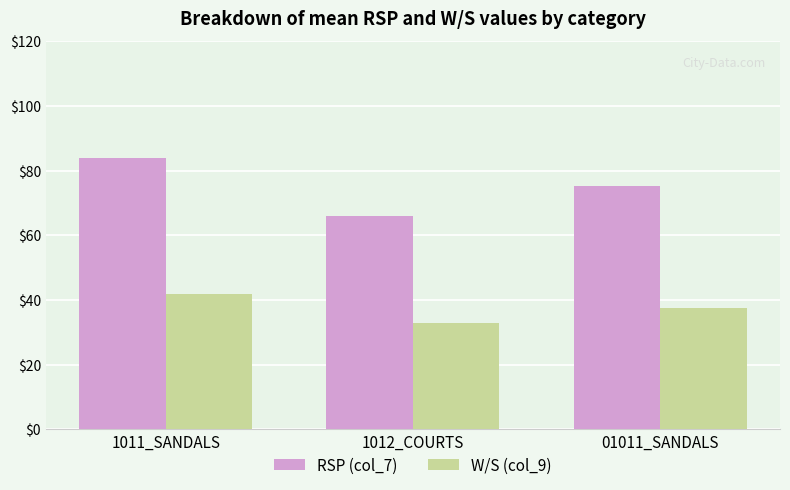

List the series in order of their overall mean, lowest first.

W/S (col_9), RSP (col_7)